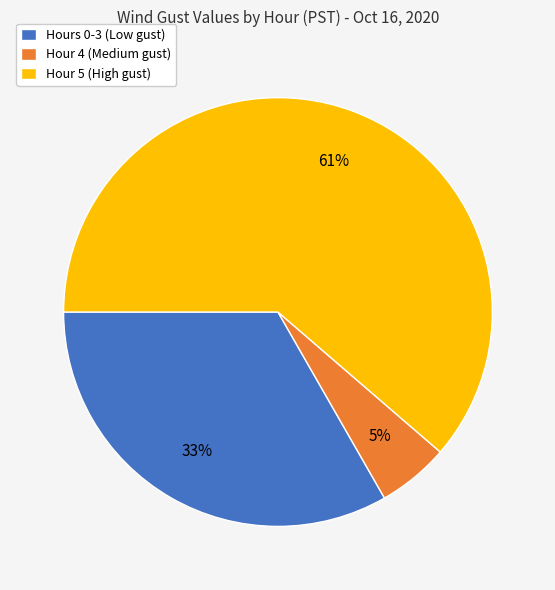

The Hour 4 (Medium gust) slice represents 1% of the pie. True or false?

False